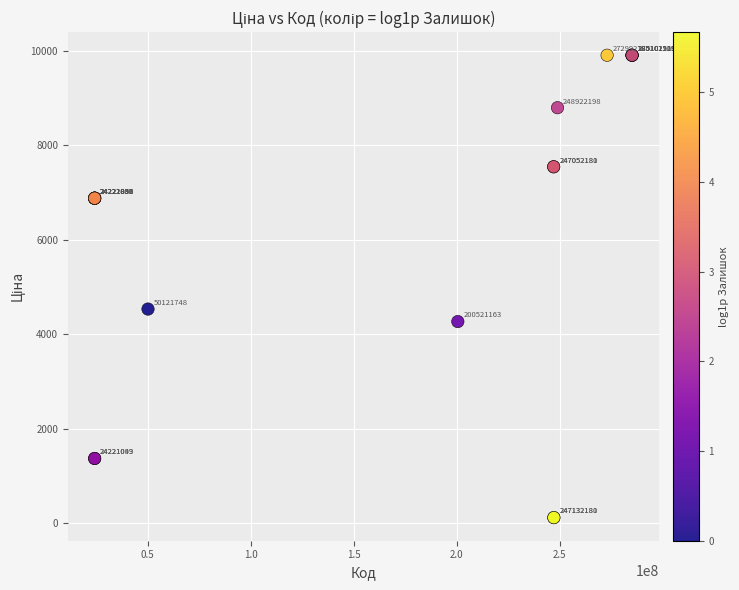

What Y value in the scatter plot is closest to 5010?

4531.4